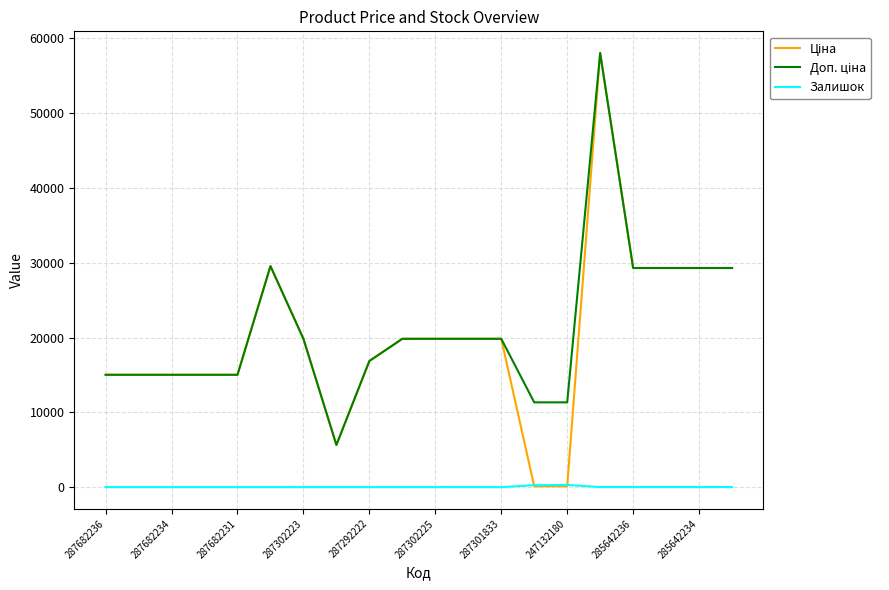

What is the greatest value displayed?

58037.0